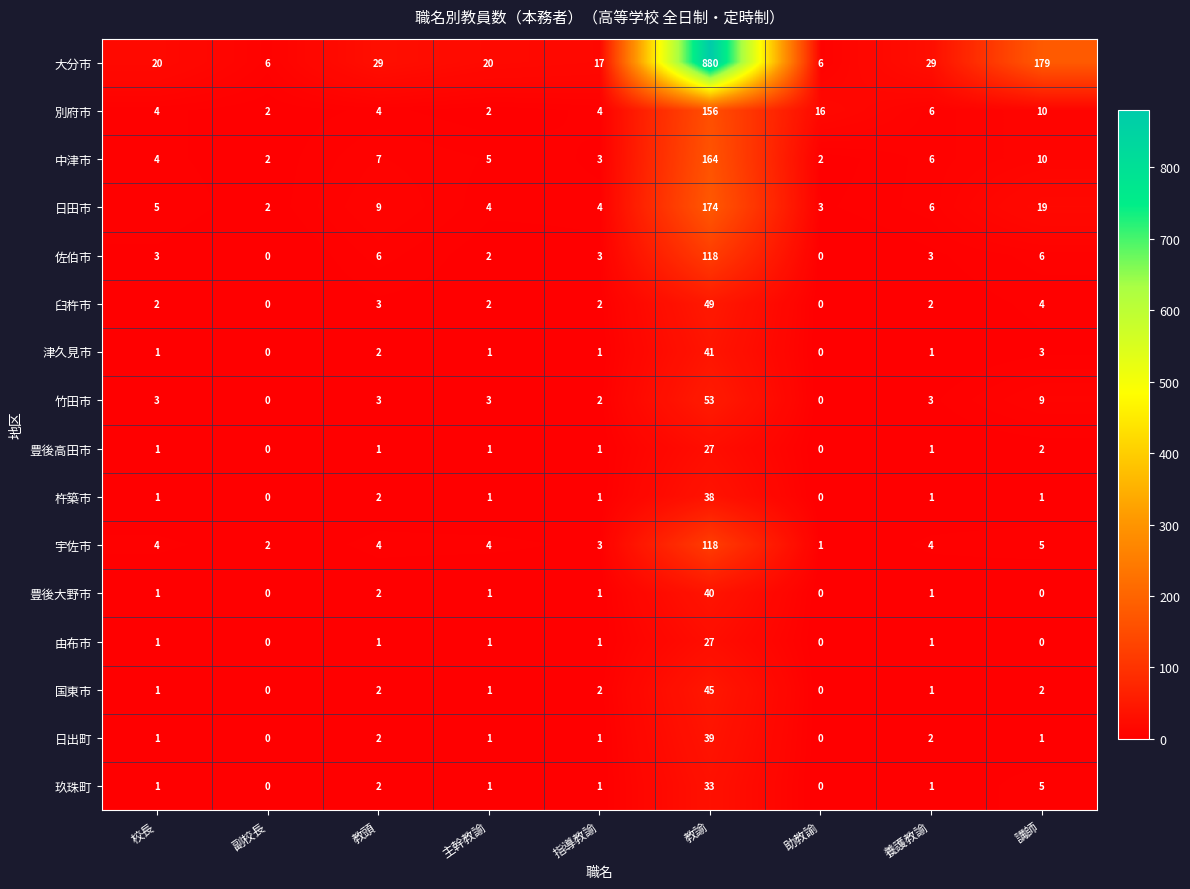

What is the highest value of the 玖珠町 series?

33